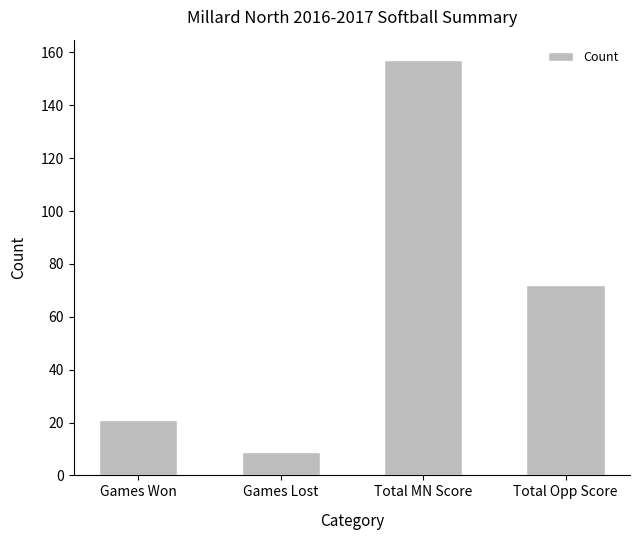

True or false: the data shows 45 at Total Opp Score.

False